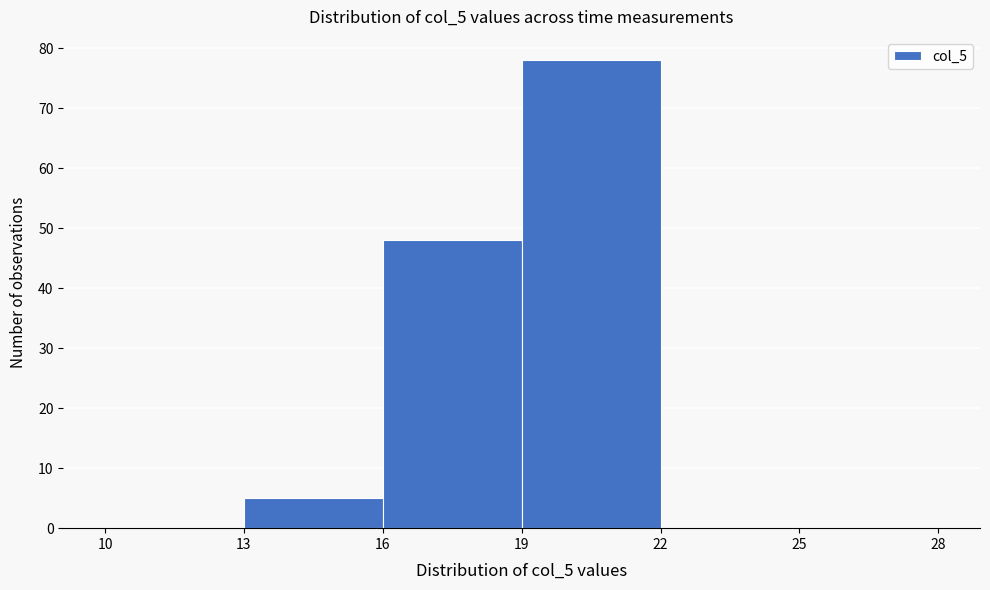

Over which range of the x-axis is the bar tallest?

19 to 22